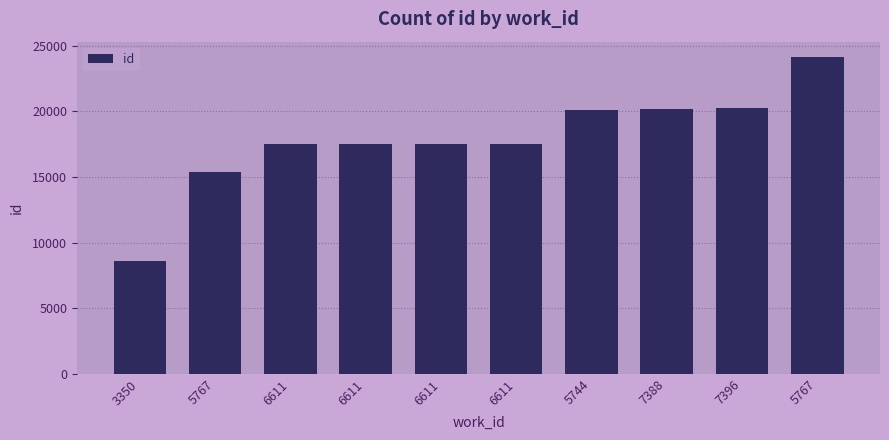

Approximately how many times larger is the value at 6611 compared to 5744?

0.9